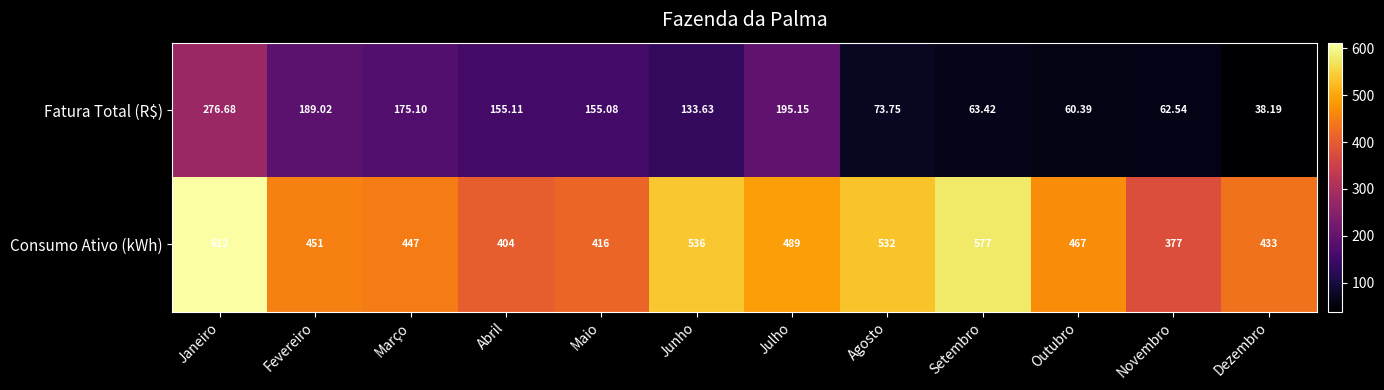

How many distinct data groups are displayed?

2